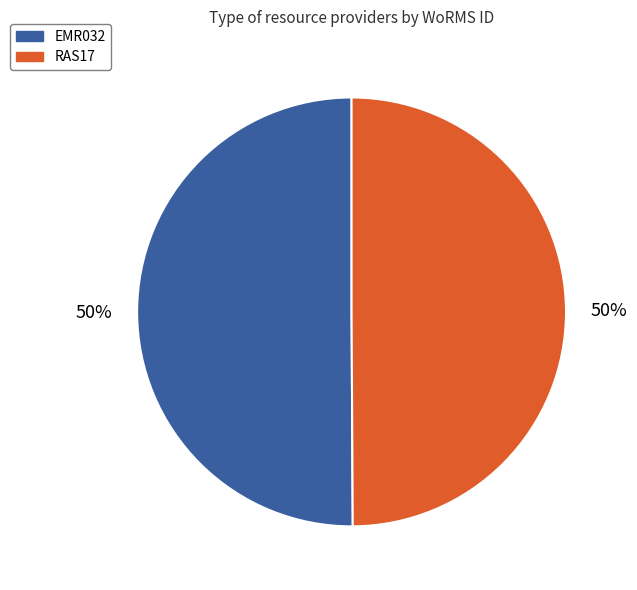

What is the ratio of the value at RAS17 to the value at EMR032?

1.0